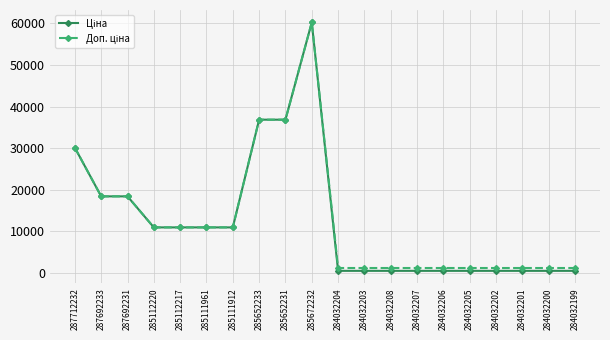

What is the maximum value shown in the chart?

60205.6